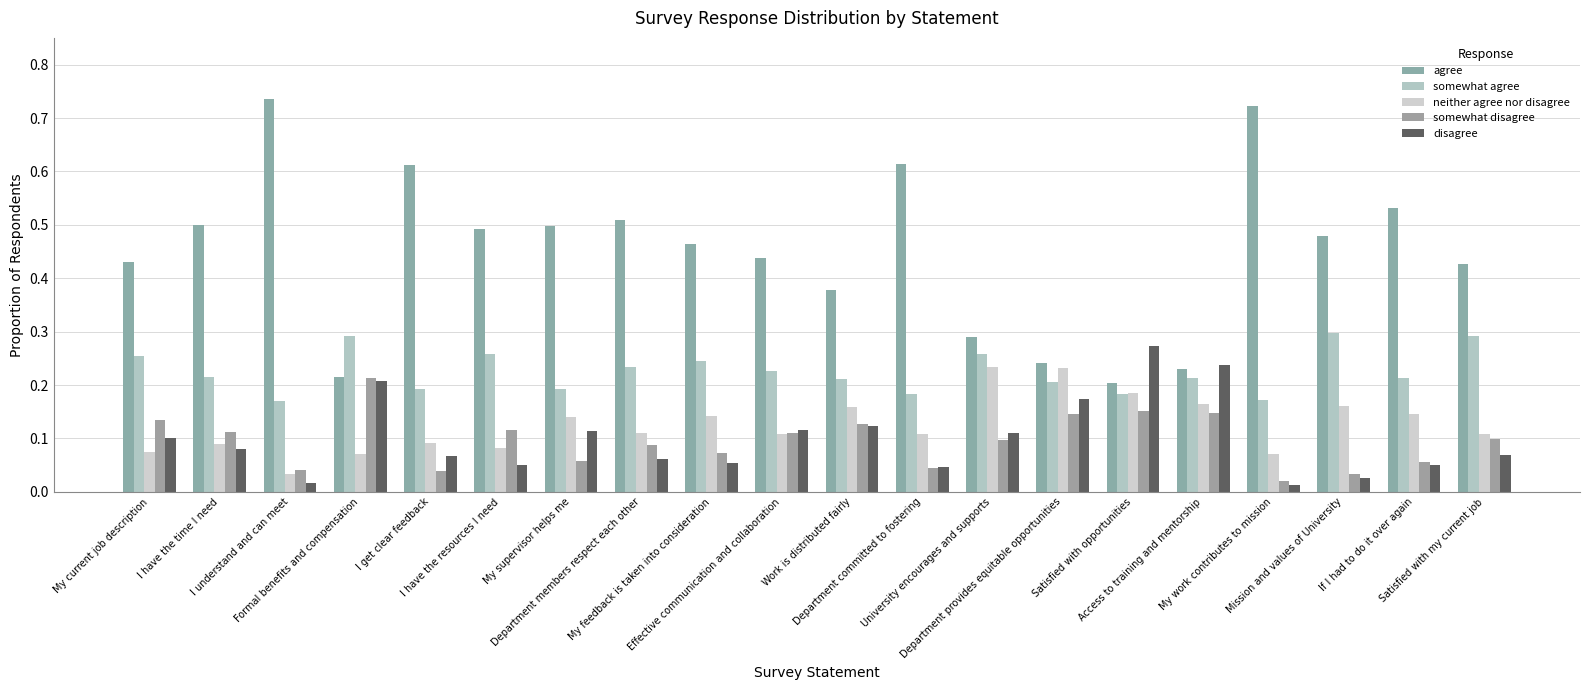

What is the sum of the disagree values at Satisfied with opportunities and I have the time I need?

0.4